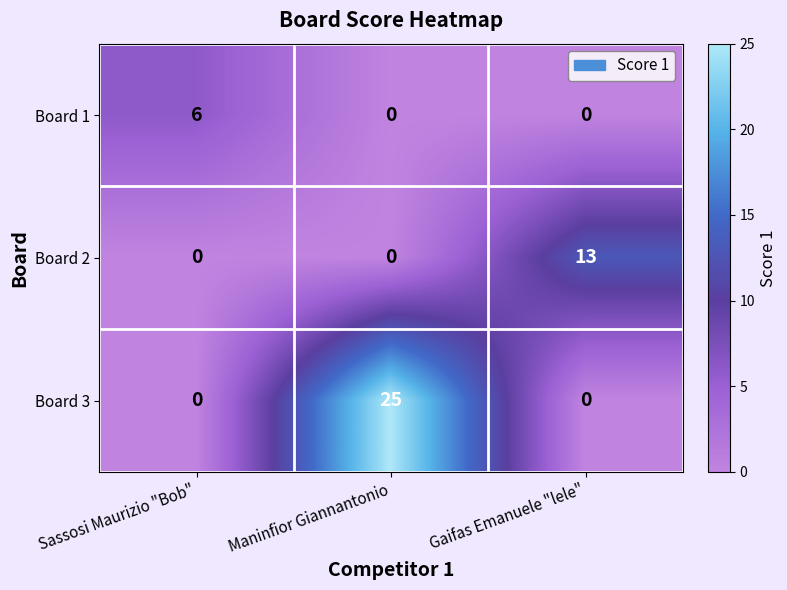

What is the difference between the highest and lowest values at Gaifas Emanuele "lele"?

13